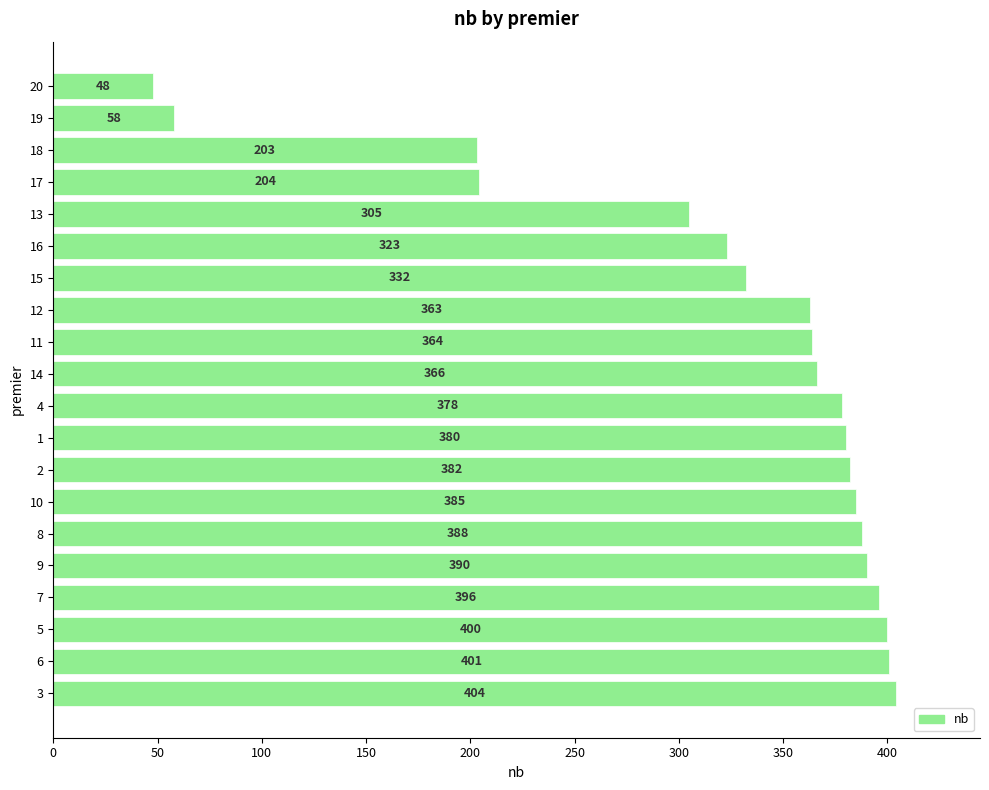

Are the bars horizontal?

Yes